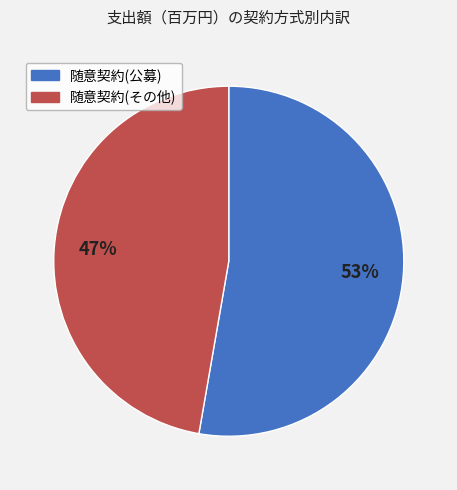

The 随意契約(公募) slice represents 53% of the pie. True or false?

True